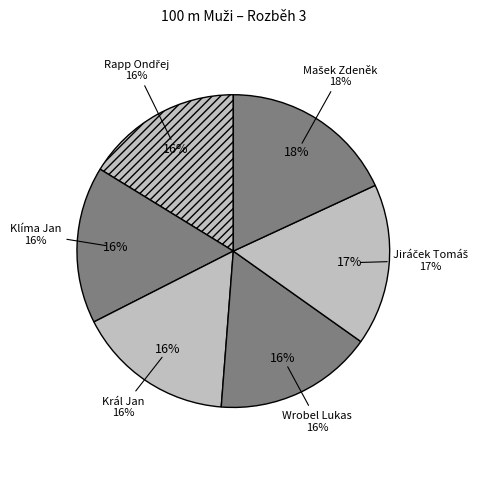

What percentage is the Jiráček Tomáš slice, to the nearest percent?

17%